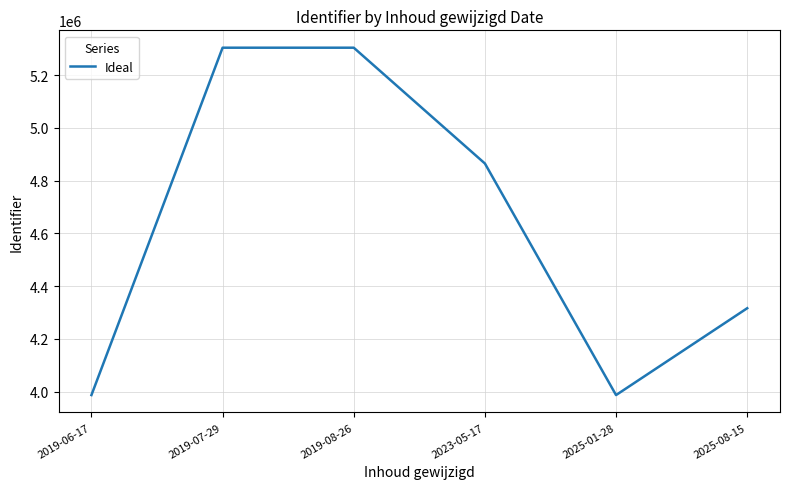

True or false: the data has more than 2 interior local peaks.

False